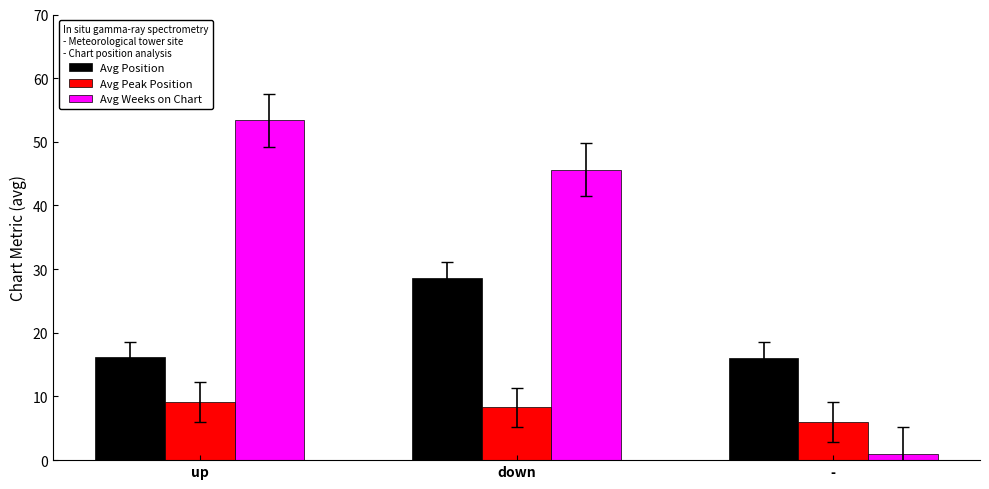

What are all the series names shown in the legend?

Avg Position, Avg Peak Position, Avg Weeks on Chart